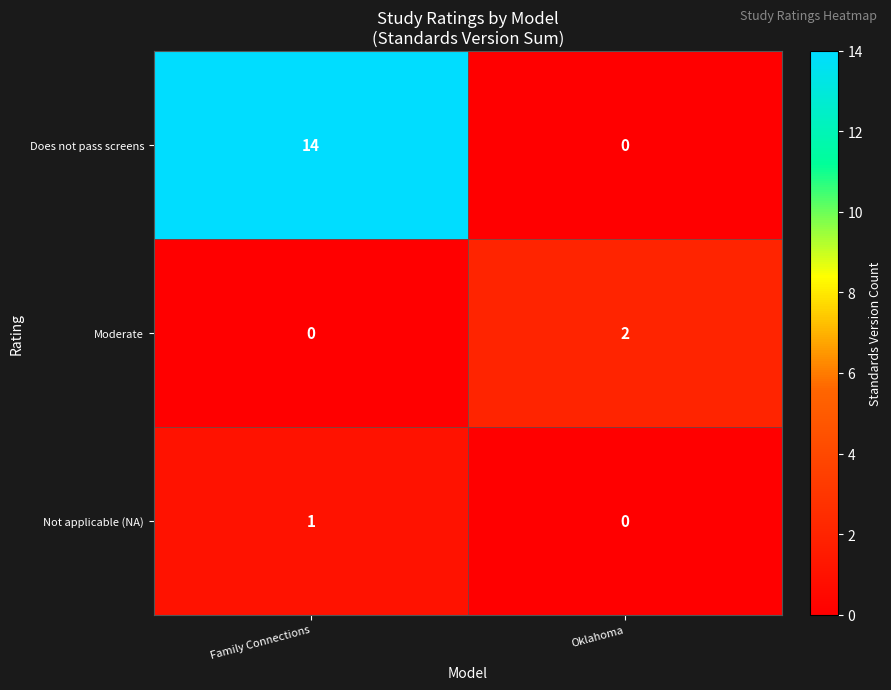

The Not applicable (NA) series shows 1 at Family Connections. True or false?

True